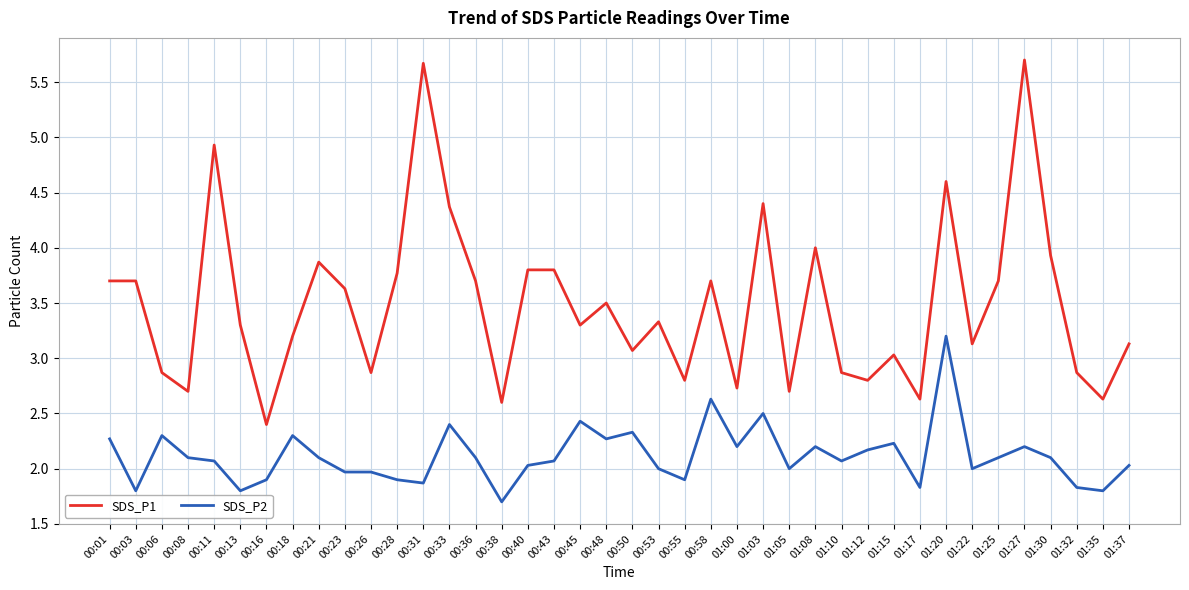

Where is the first local minimum for SDS_P1?

00:08